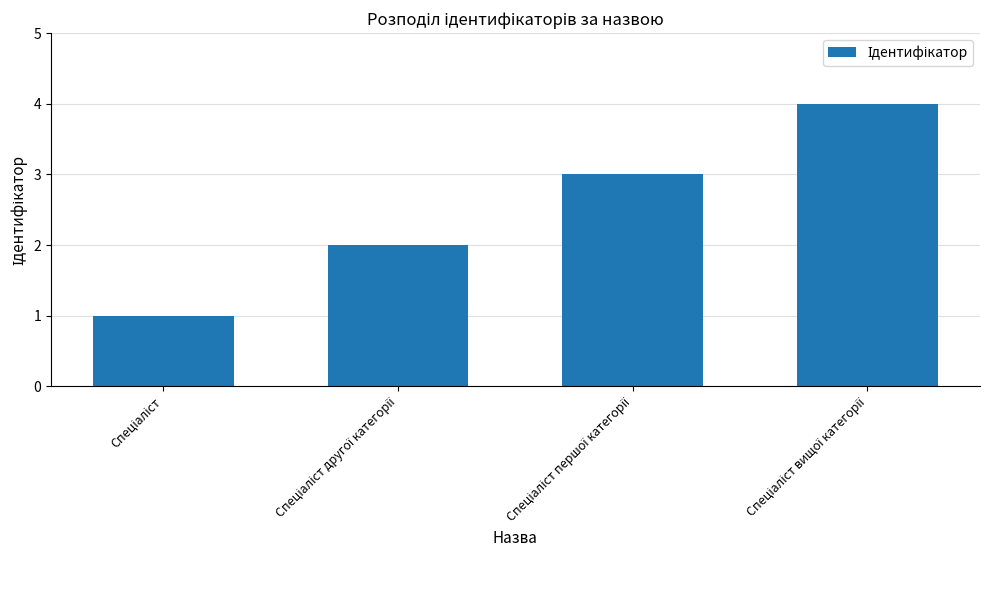

What is the greatest value displayed?

4